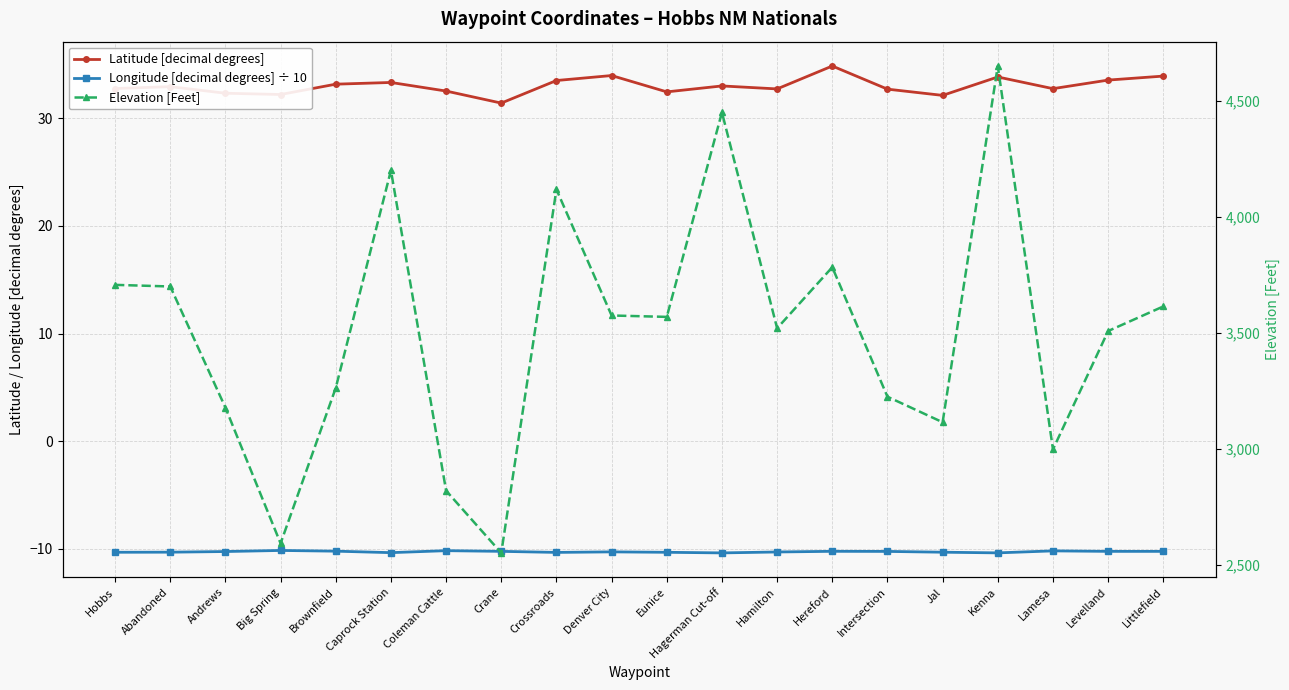

How many distinct data groups are displayed?

3